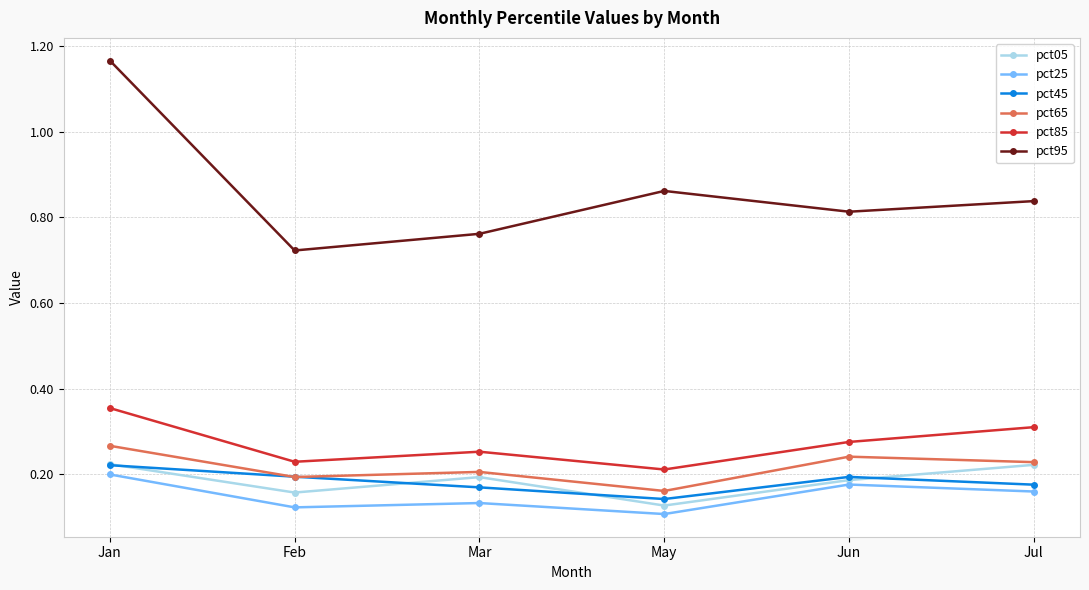

How many interior local valleys does the pct45 series have?

1